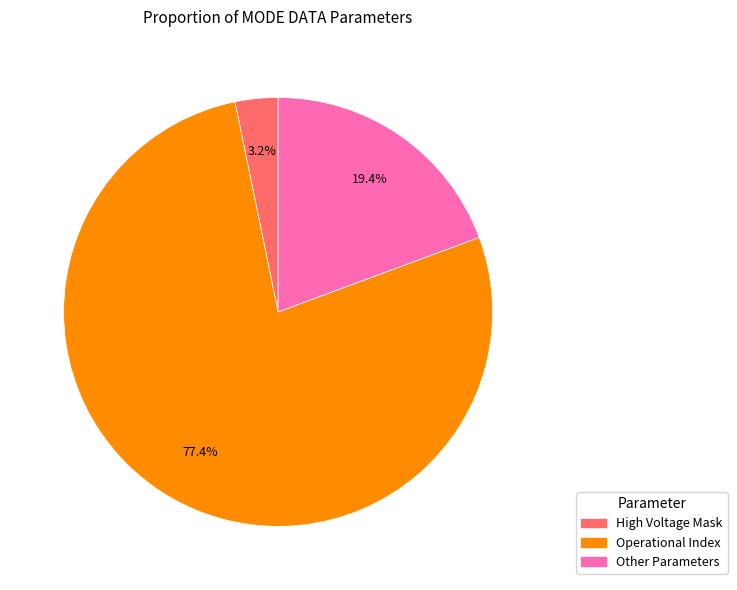

Is there a majority slice in this chart?

Yes